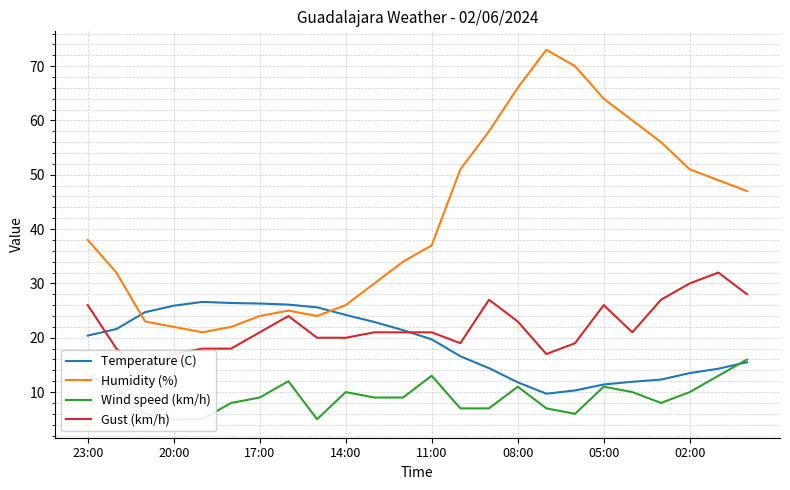

True or false: Wind speed (km/h) and Humidity (%) cross at least once.

False